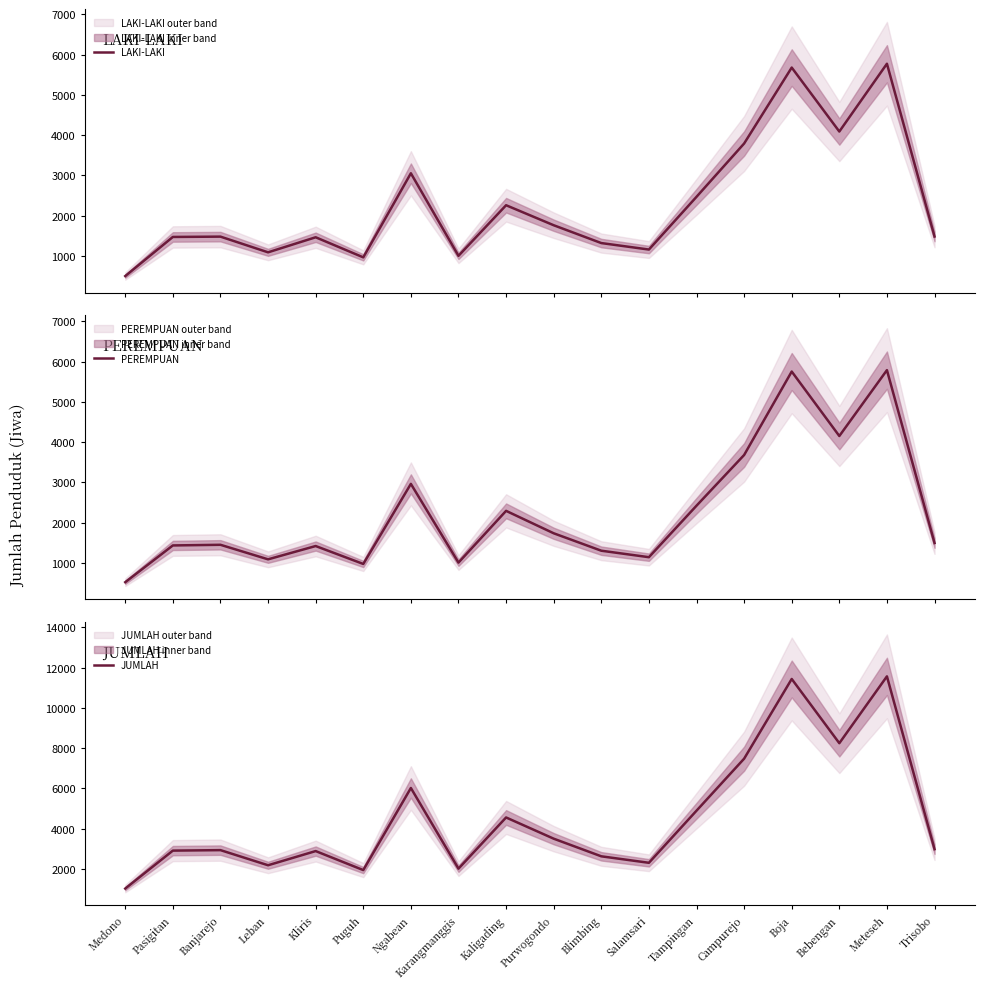

Which label corresponds to the largest value in the chart?

Meteseh